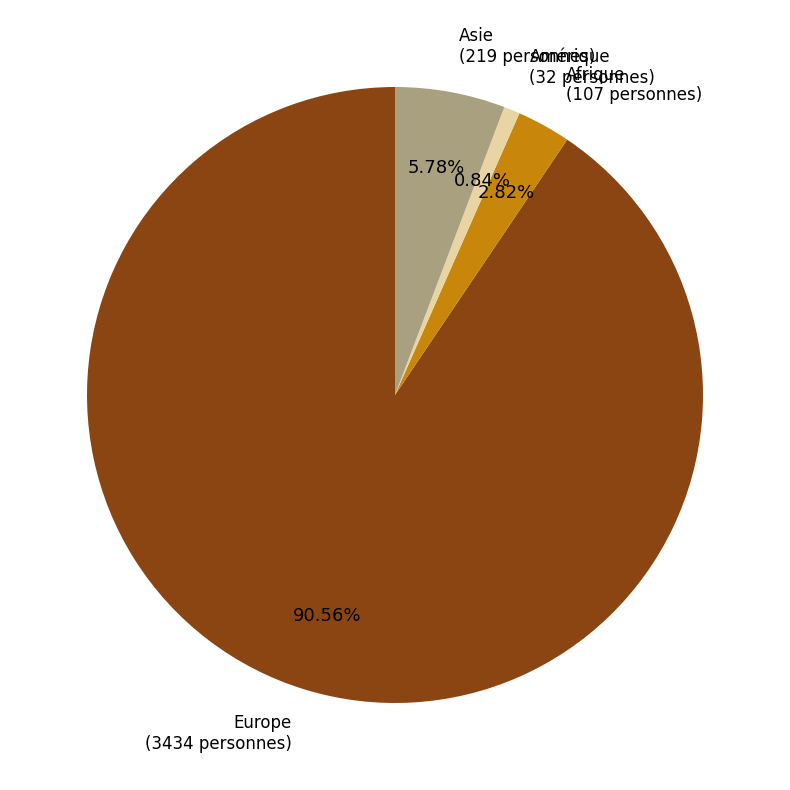

How many slices are in this pie chart?

4